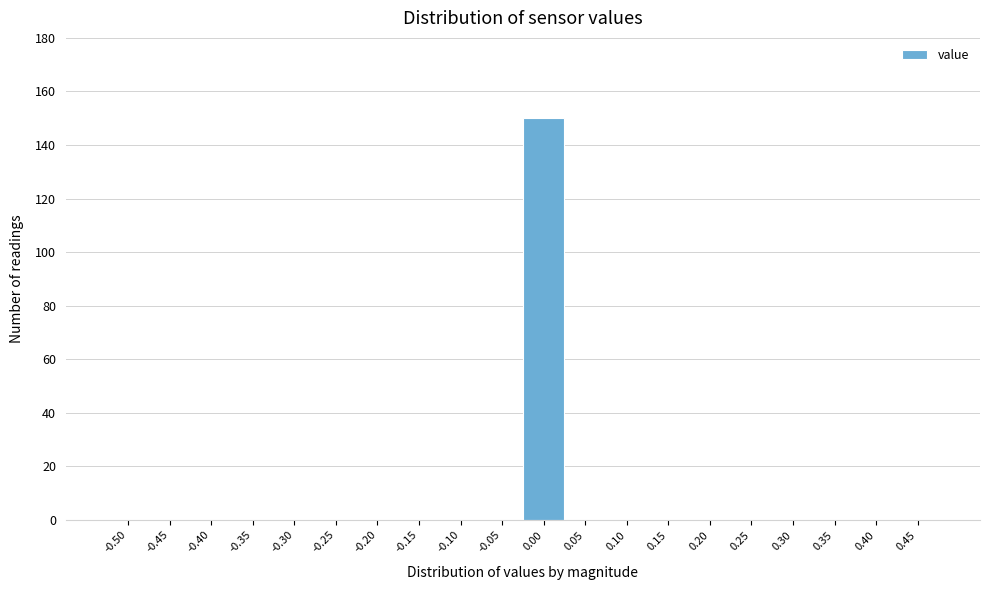

Reading left to right, extract all data points from this chart.

-0.50=0	-0.45=0	-0.40=0	-0.35=0	-0.30=0	-0.25=0	-0.20=0	-0.15=0	-0.10=0	-0.05=0	0.00=150	0.05=0	0.10=0	0.15=0	0.20=0	0.25=0	0.30=0	0.35=0	0.40=0	0.45=0